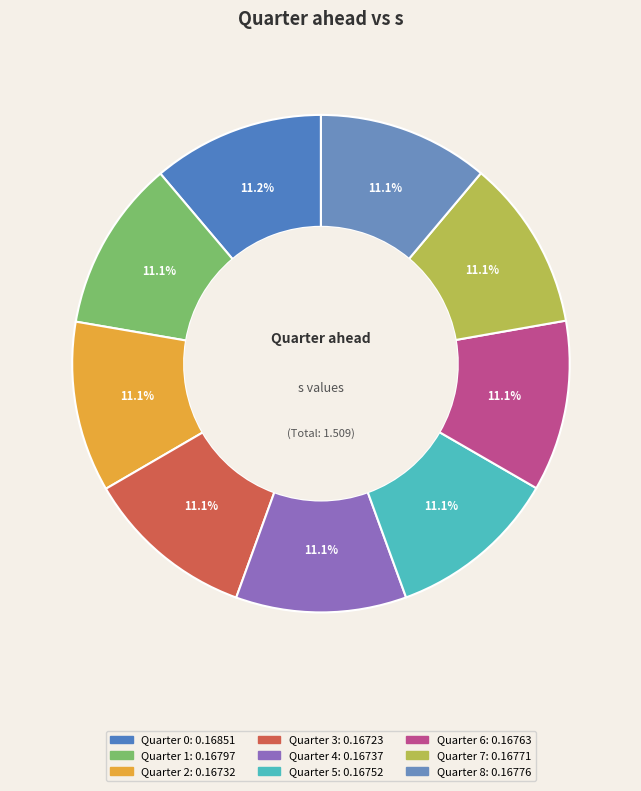

How many segments does this pie chart have?

9